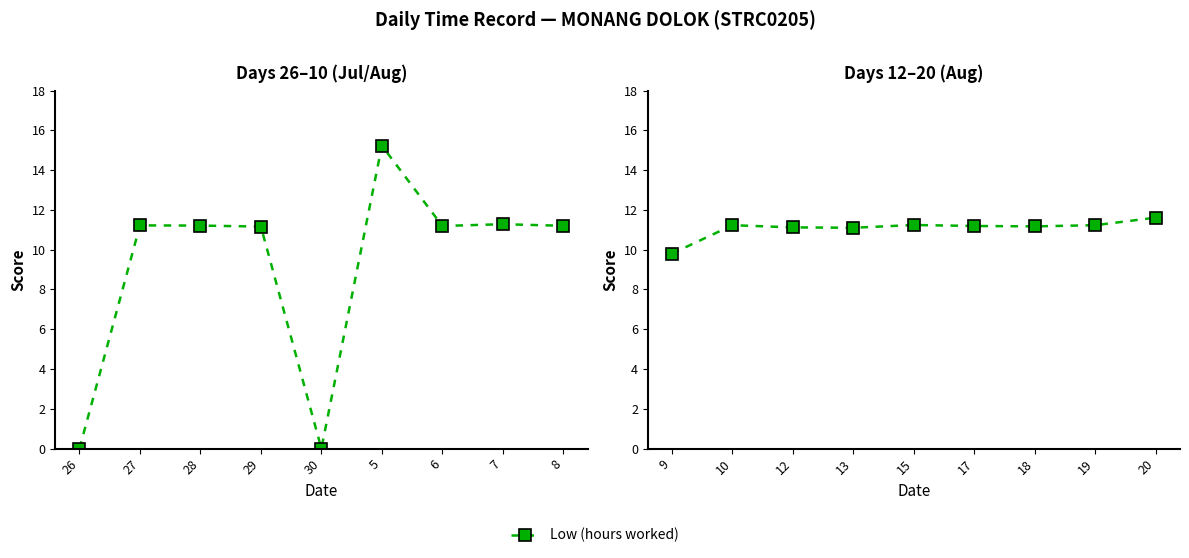

What is the value of the 1st point from the left?

9.8